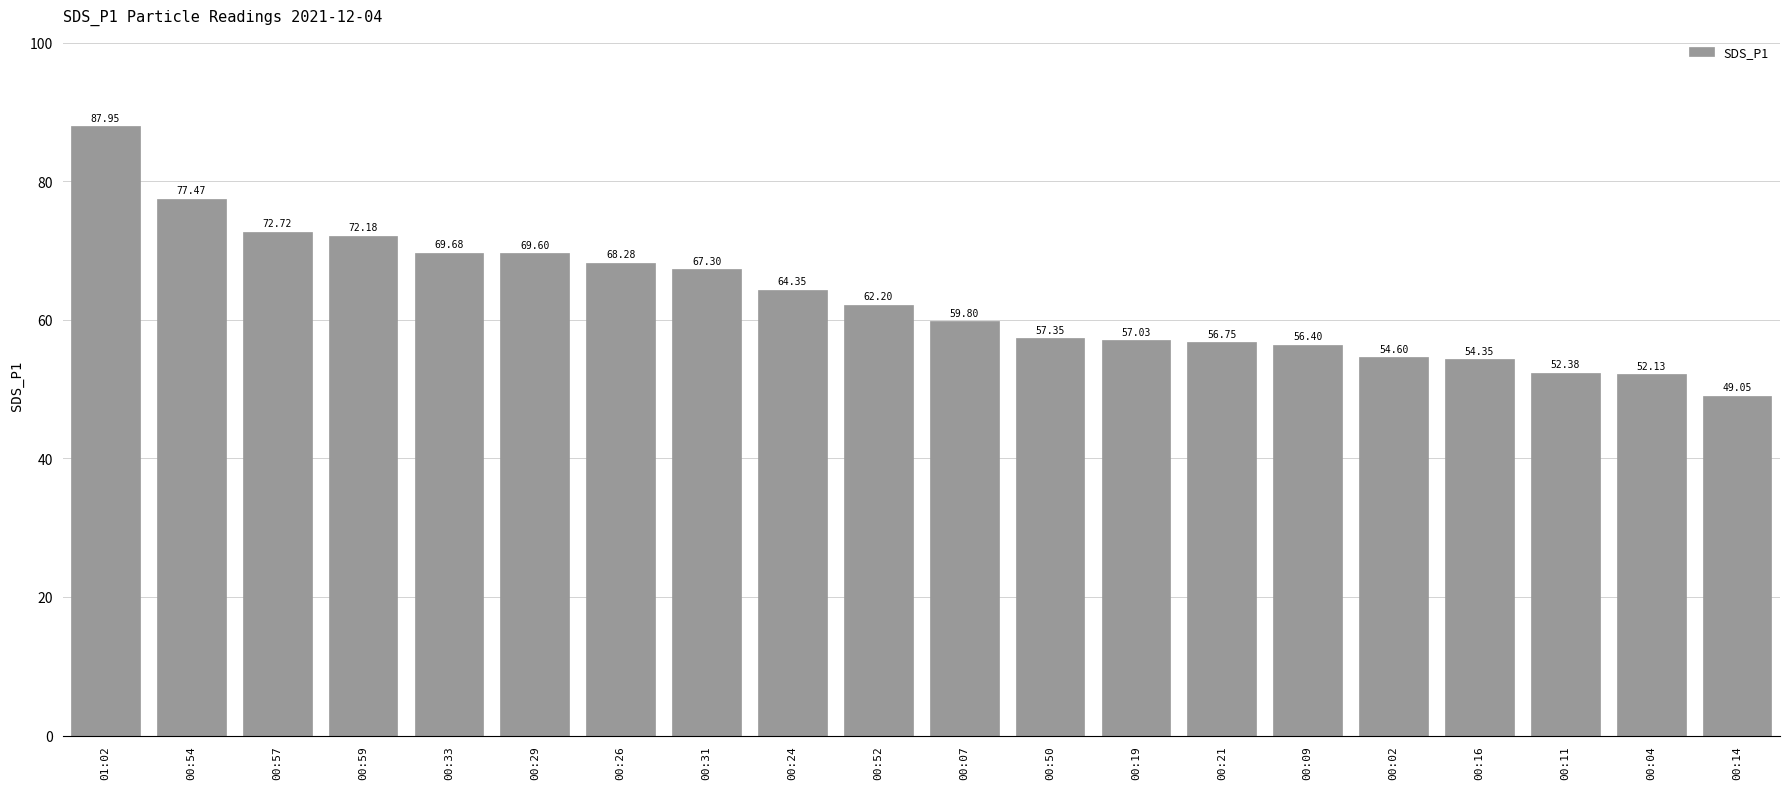

What is the ratio of the value at 00:57 to the value at 00:21?

1.3